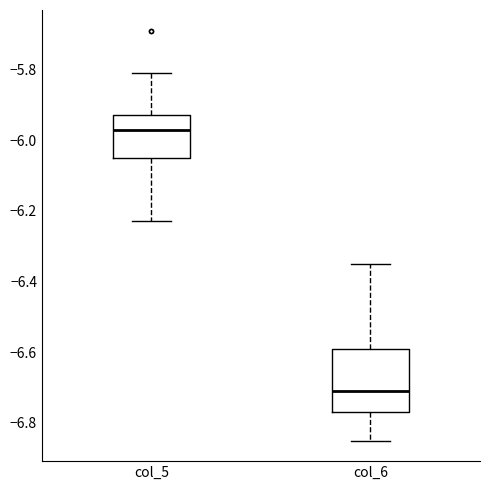

Which box has the lowest median line?

col_6